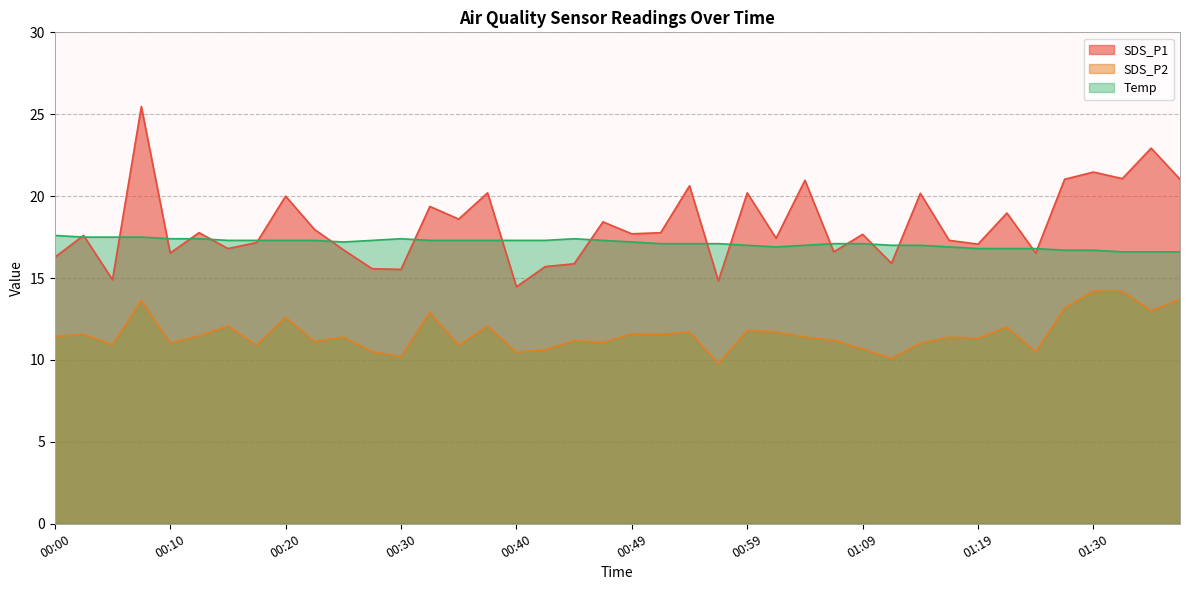

The value of Temp at 00:27 is 17.3. True or false?

True